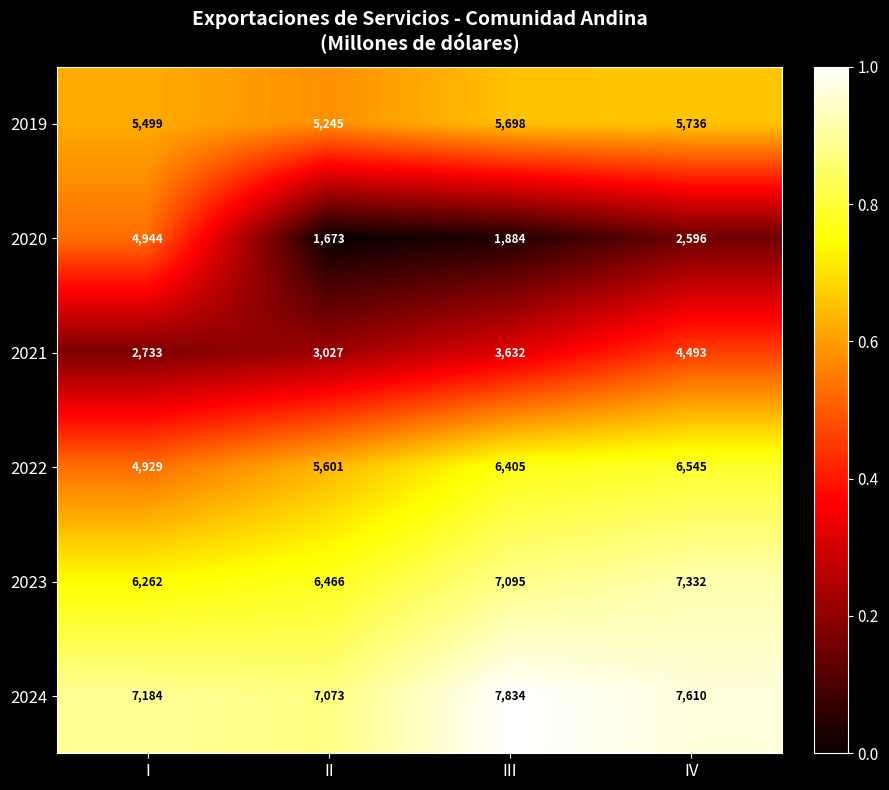

What is the spread (max minus min) of values at IV?

5014